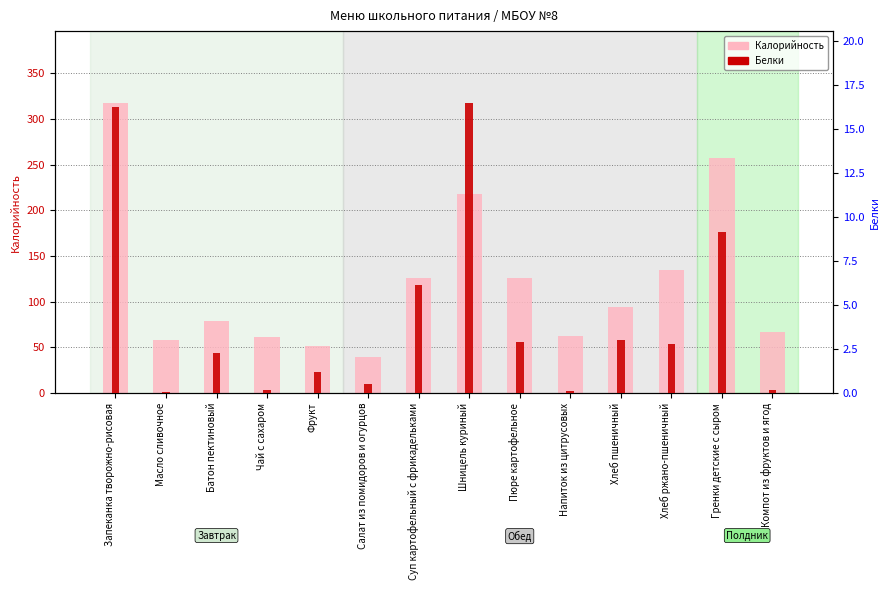

What are all the series names shown in the legend?

Калорийность, Белки